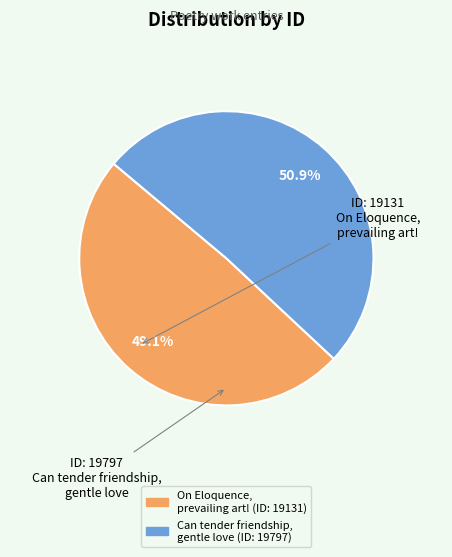

Rank the categories by value from lowest to highest.

On Eloquence, prevailing art!, Can tender friendship, gentle love